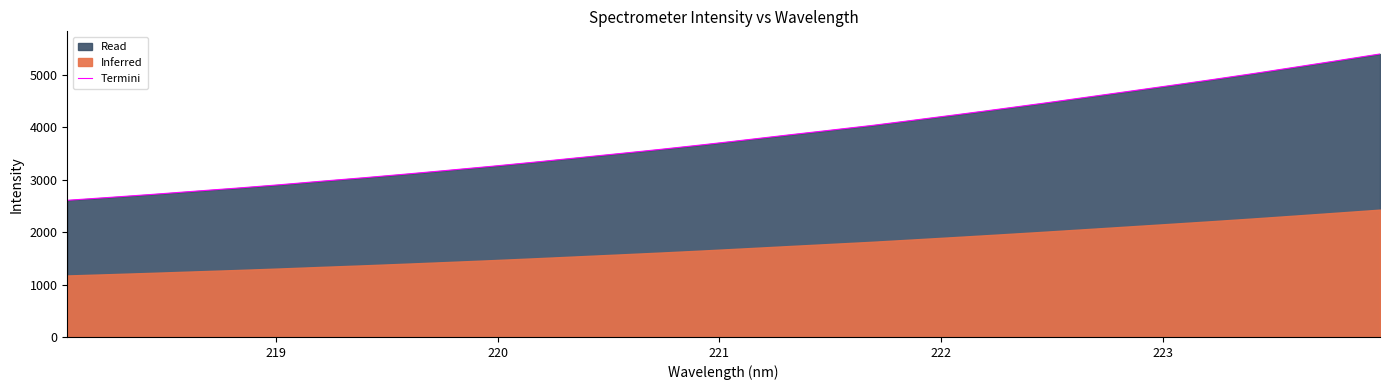

What is the minimum value for Termini?

2606.2